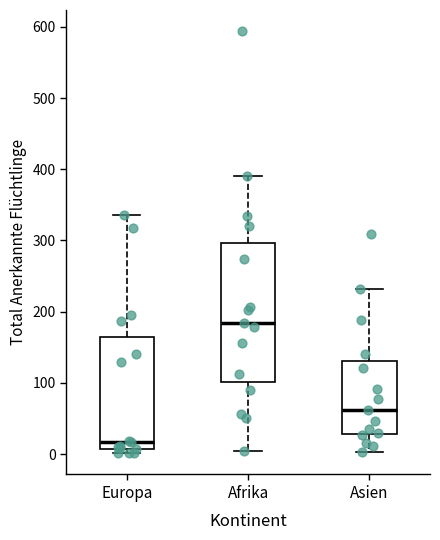

Reading left to right, transcribe this box plot: for each box, give where its median line is, the range the box spans, and where its two whiskers end, as read against the y-axis. The values are not printed on the chart, so give them approximately, as read against the axis.

Europa: median 20, box 10 to 160, whiskers 0 to 340
Afrika: median 180, box 100 to 300, whiskers 10 to 390
Asien: median 60, box 30 to 130, whiskers 0 to 230